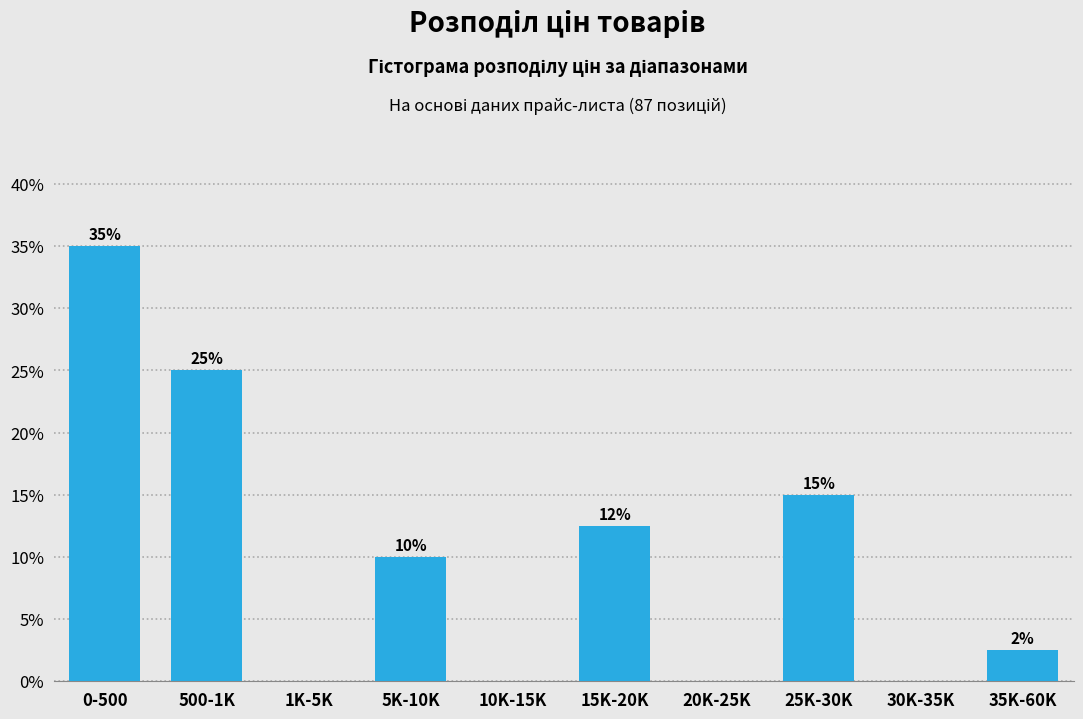

Which category has the highest value across all series?

0-500